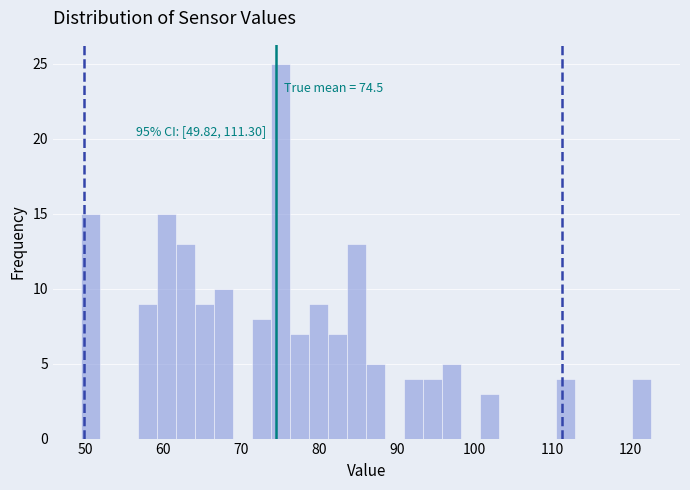

Around what value on the x-axis is the tallest bar? Give the approximate position of its centre, as read against the axis.

75